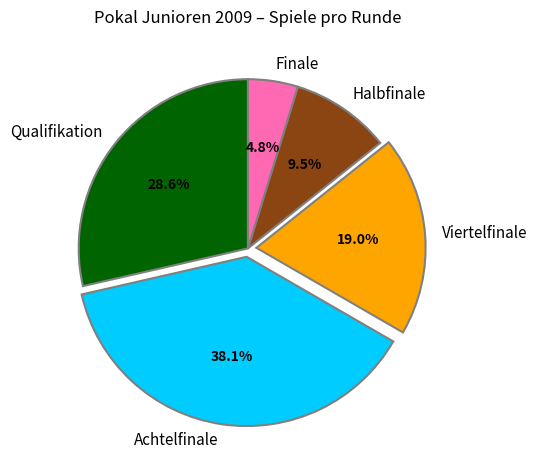

Count the number of slices in the pie.

5